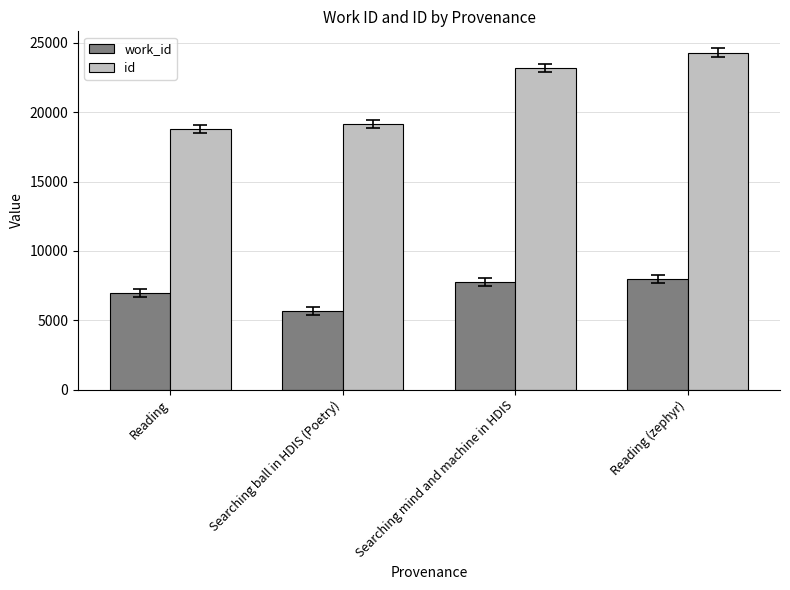

At which category is the sum across all series the highest?

Reading (zephyr)